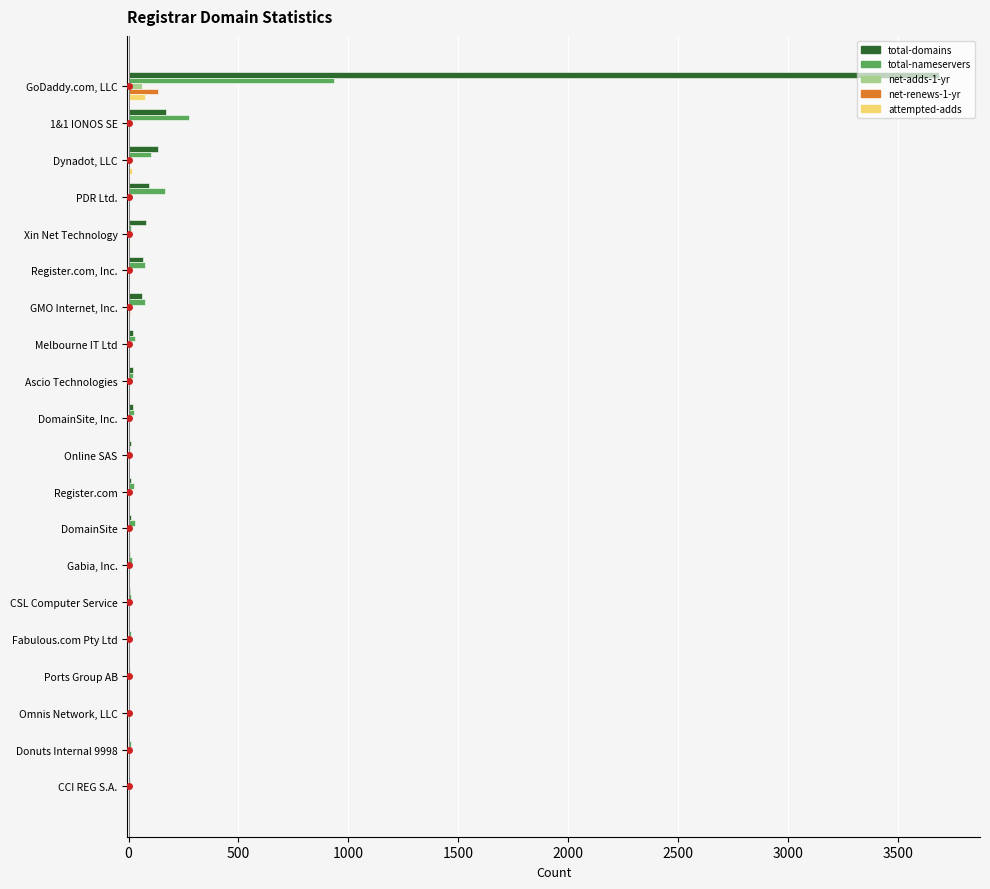

At which label is total-nameservers closest to 470?

1&1 IONOS SE